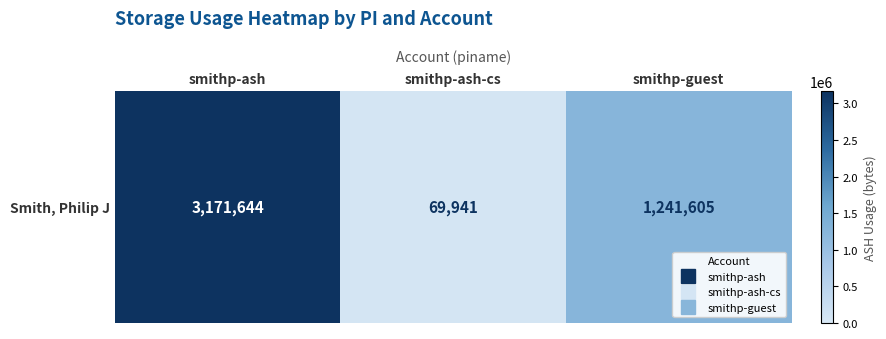

List the labels in order of value, largest first.

smithp-ash, smithp-guest, smithp-ash-cs